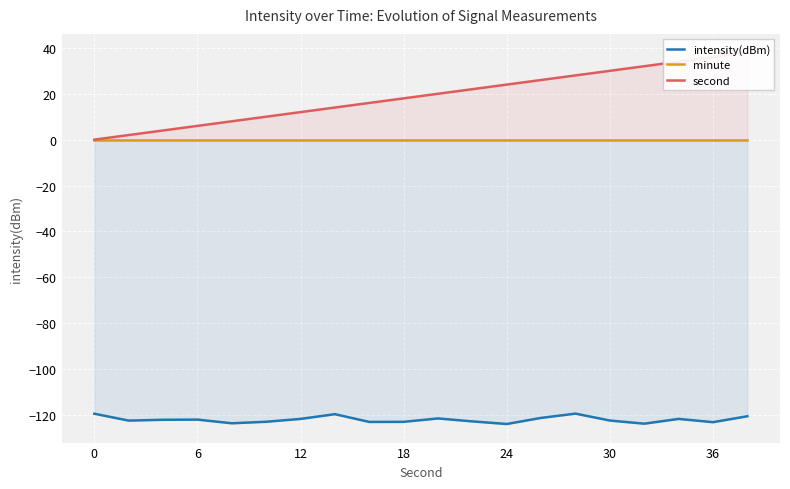

Reading left to right, extract all data points from this chart.

intensity(dBm): -119.5	-122.5	-122.1	-122.0	-123.6	-123.0	-121.7	-119.7	-123.1	-123.0	-121.5	-122.8	-124.0	-121.3	-119.4	-122.4	-123.8	-121.7	-123.2	-120.6
minute: 0.0	0.0	0.0	0.0	0.0	0.0	0.0	0.0	0.0	0.0	0.0	0.0	0.0	0.0	0.0	0.0	0.0	0.0	0.0	0.0
second: 0.0	2.0	4.0	6.0	8.0	10.0	12.0	14.0	16.0	18.0	20.0	22.0	24.0	26.0	28.0	30.0	32.0	34.0	36.0	38.0